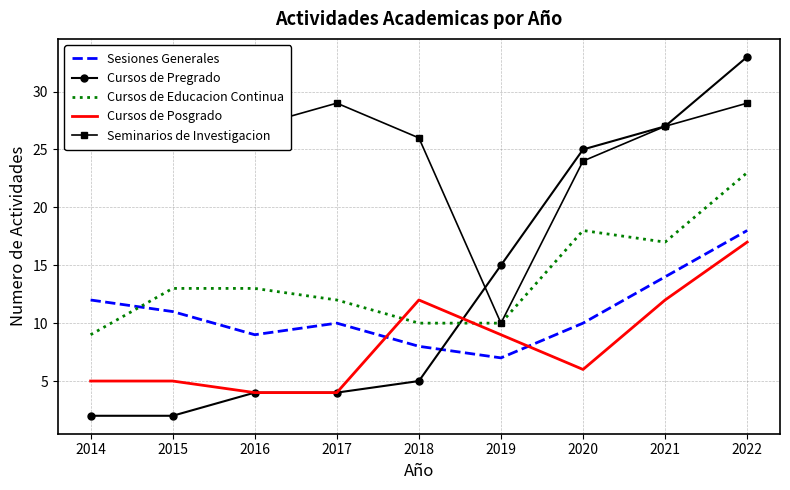

The value of Cursos de Posgrado at 2018 is 8. True or false?

False